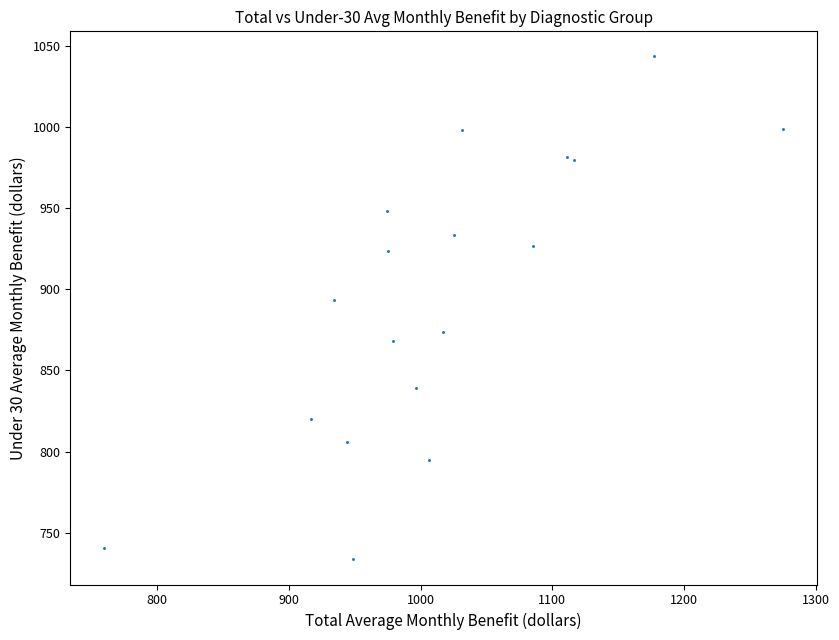

What Y value in the scatter plot is closest to 888?

893.3